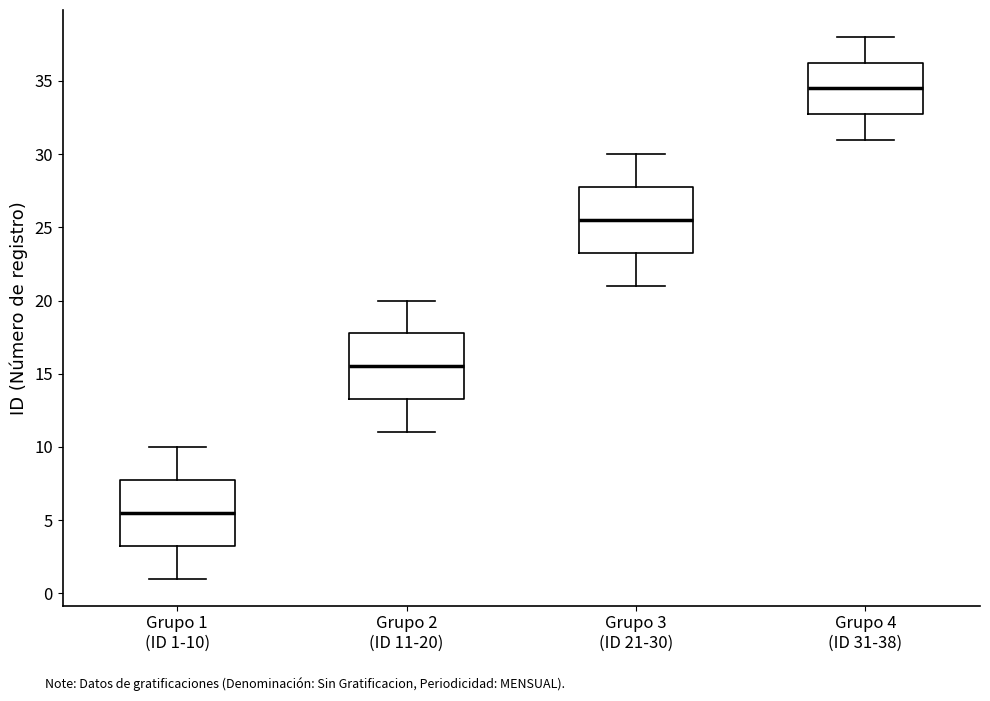

Which box has the highest median line?

Grupo 4 (ID 31-38)